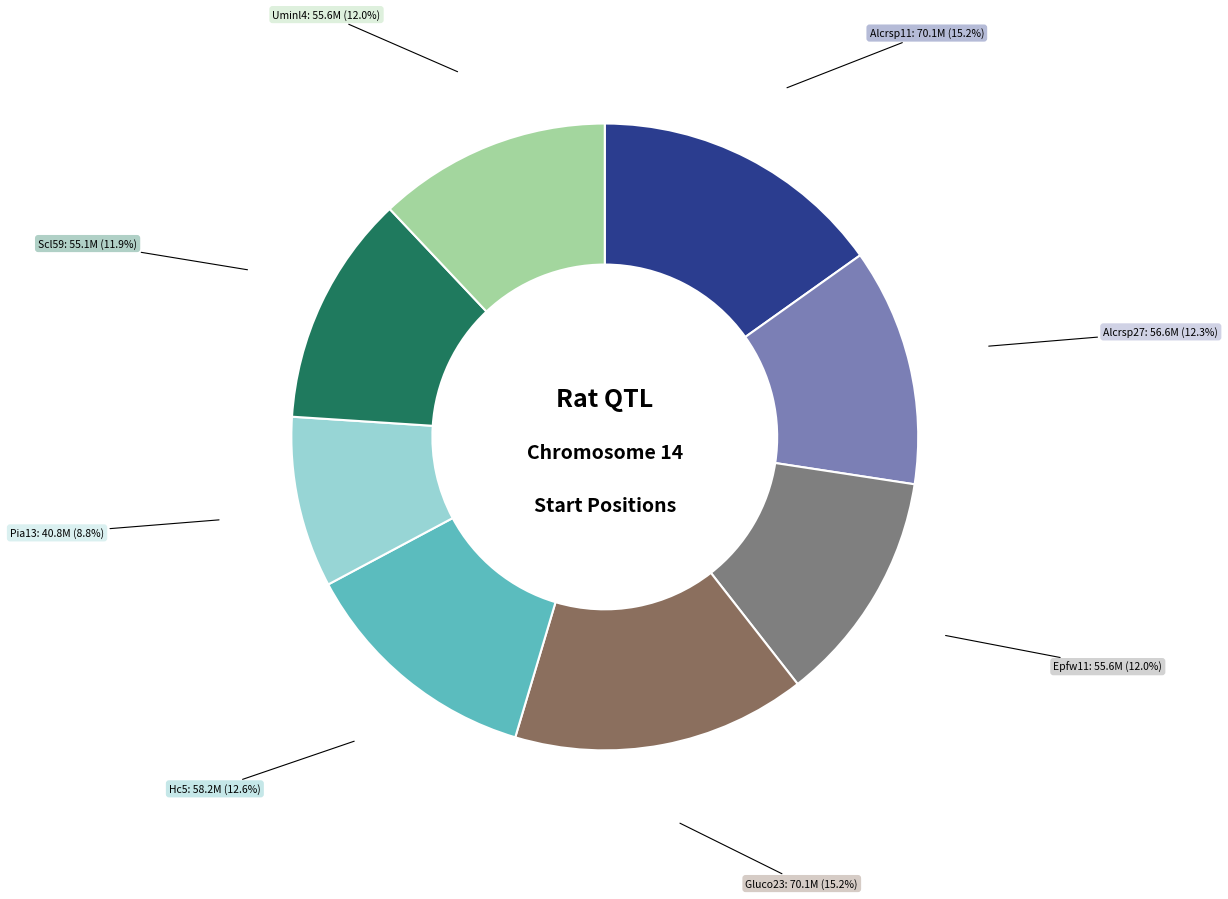

How many segments does this pie chart have?

8